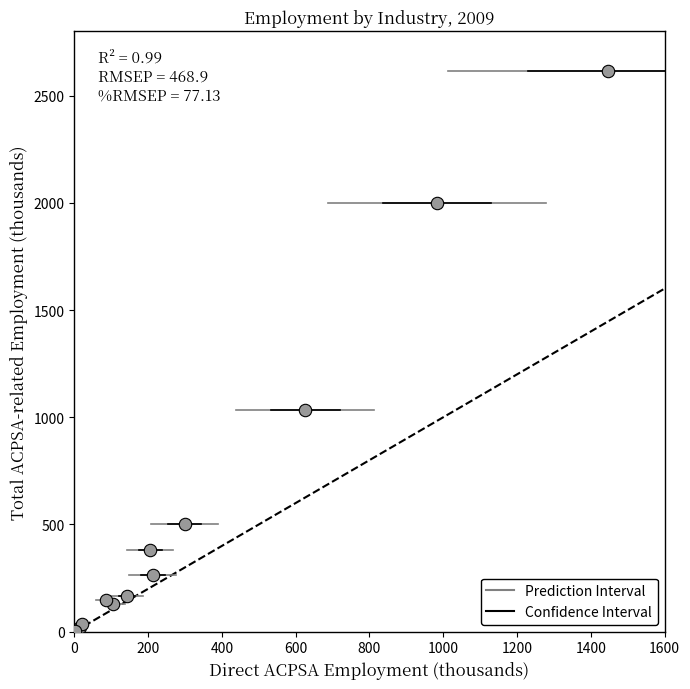

What Y value in the scatter plot is closest to 1307?

1034